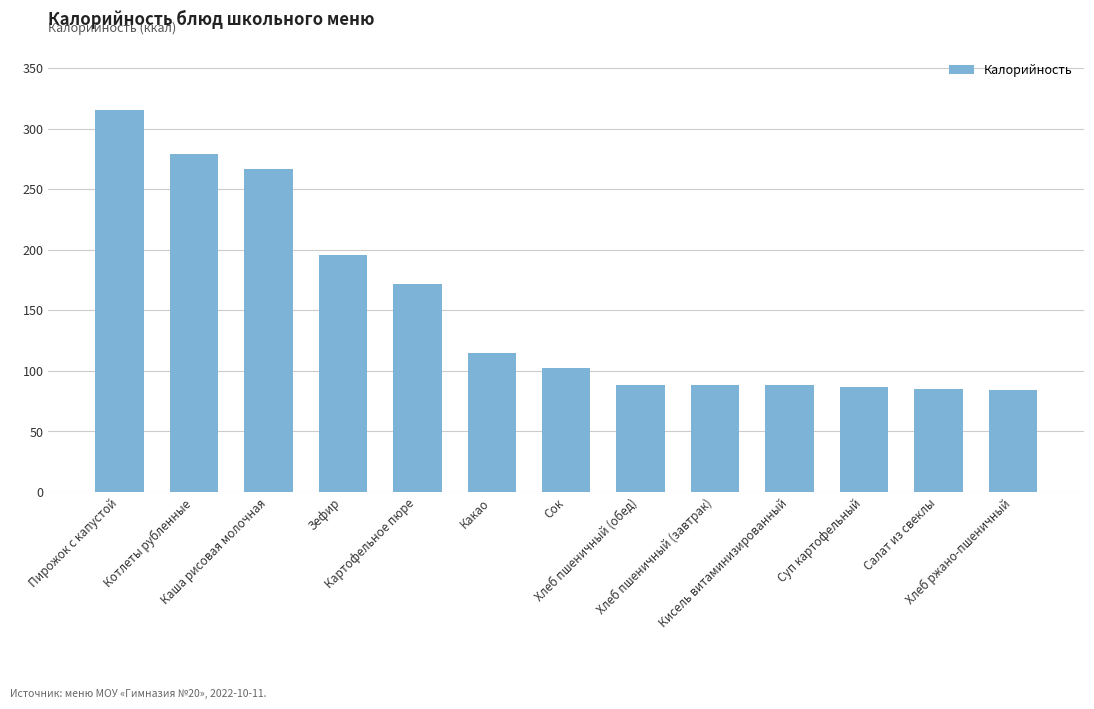

What is the sum of all values?

1966.2